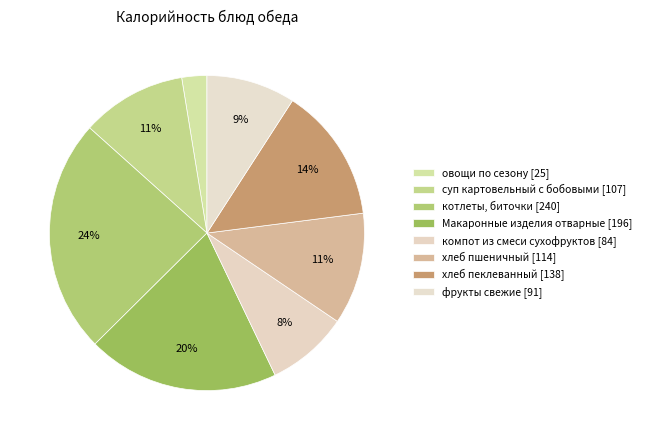

What is the largest slice in the pie chart?

котлеты, биточки